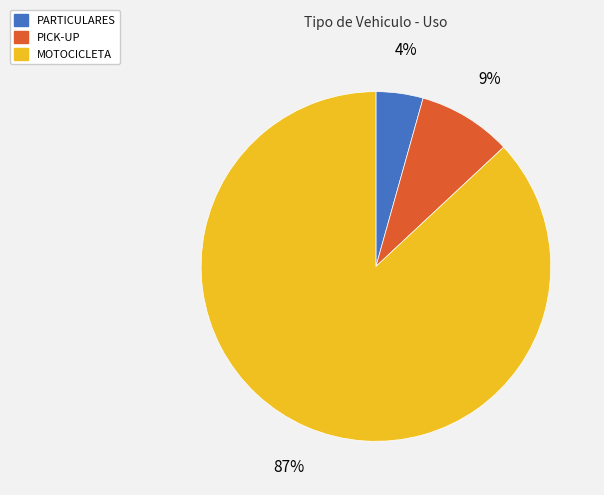

Between PICK-UP and MOTOCICLETA, which is larger?

MOTOCICLETA